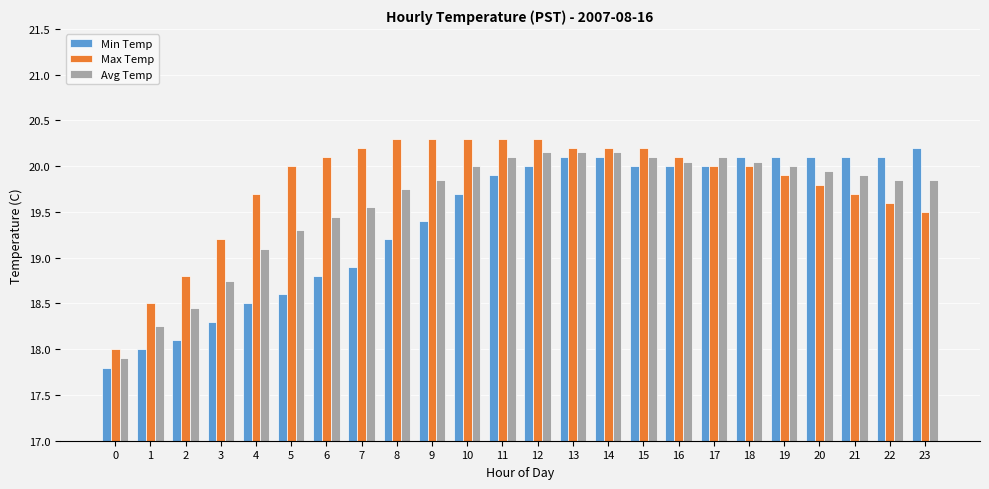

At which label is Min Temp closest to 19?

7